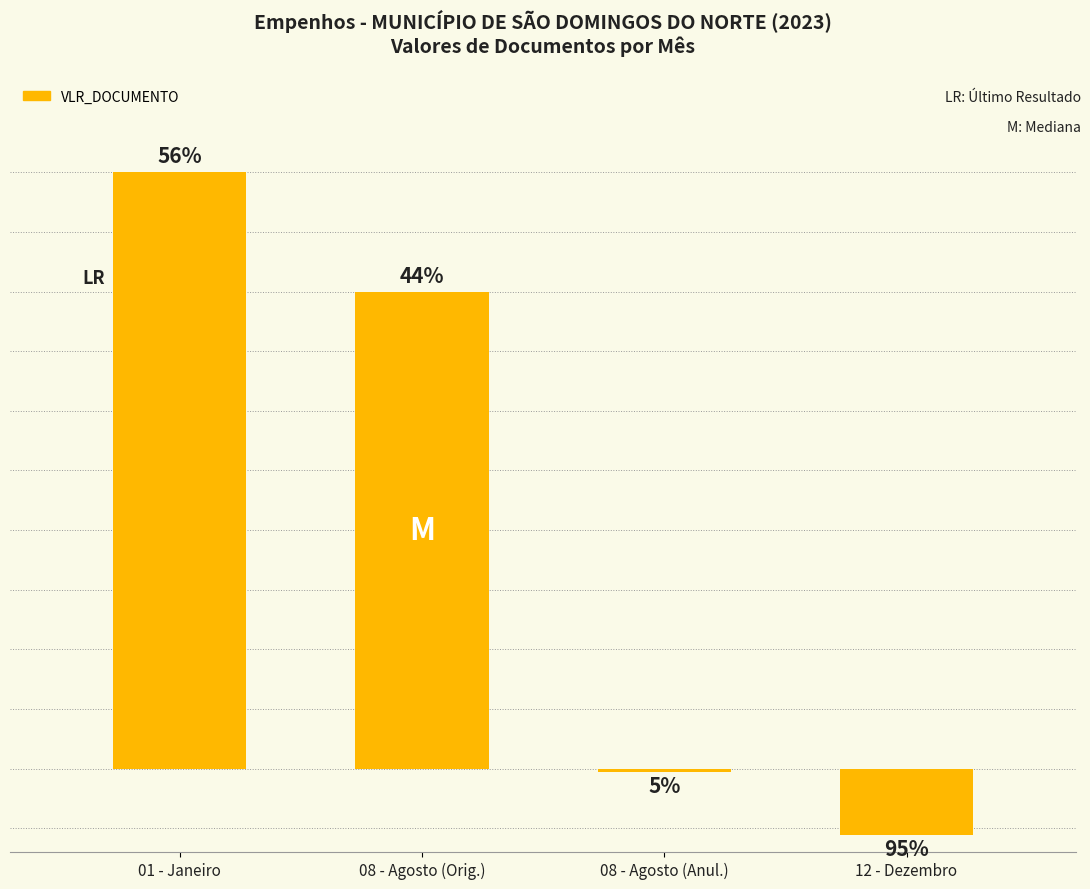

Are the bars horizontal?

No